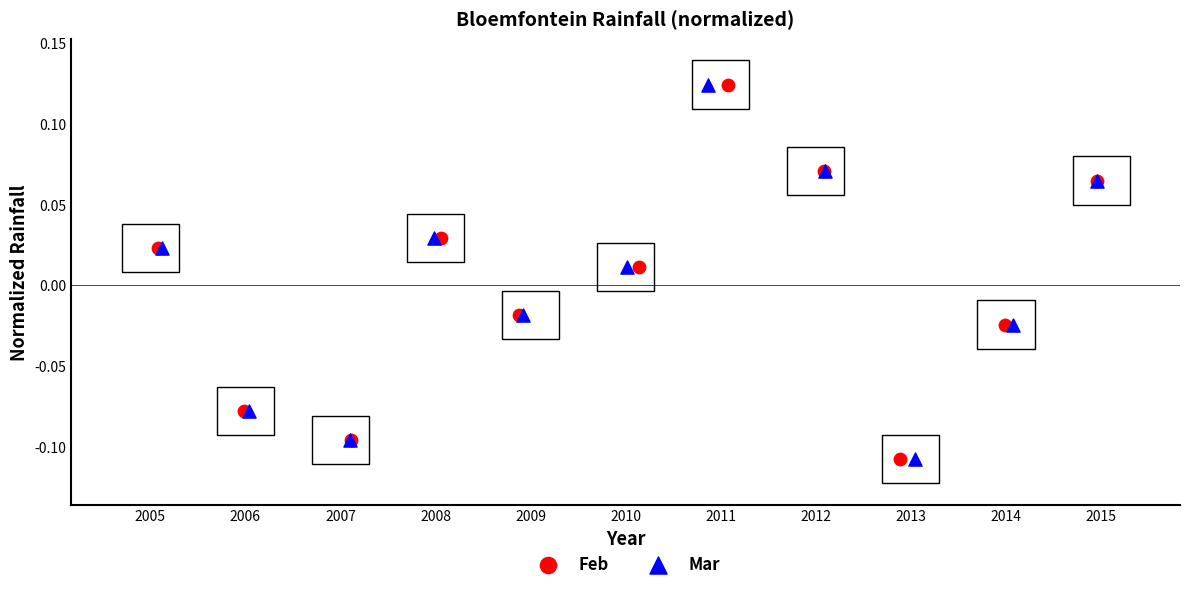

Which series has the largest Y range (max minus min)?

Mar